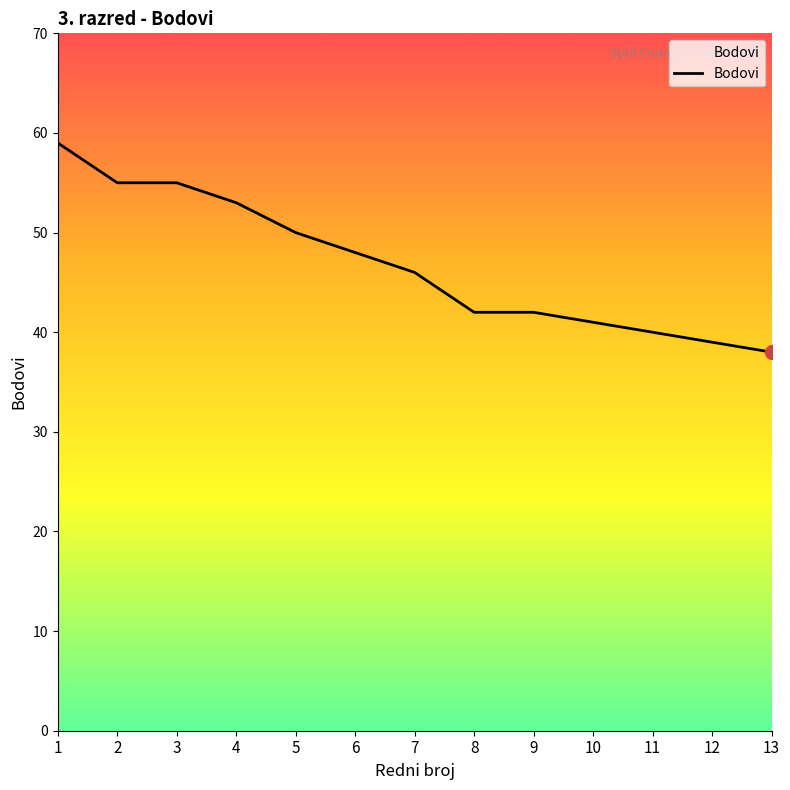

The chart shows a value of 55 at 3. True or false?

True